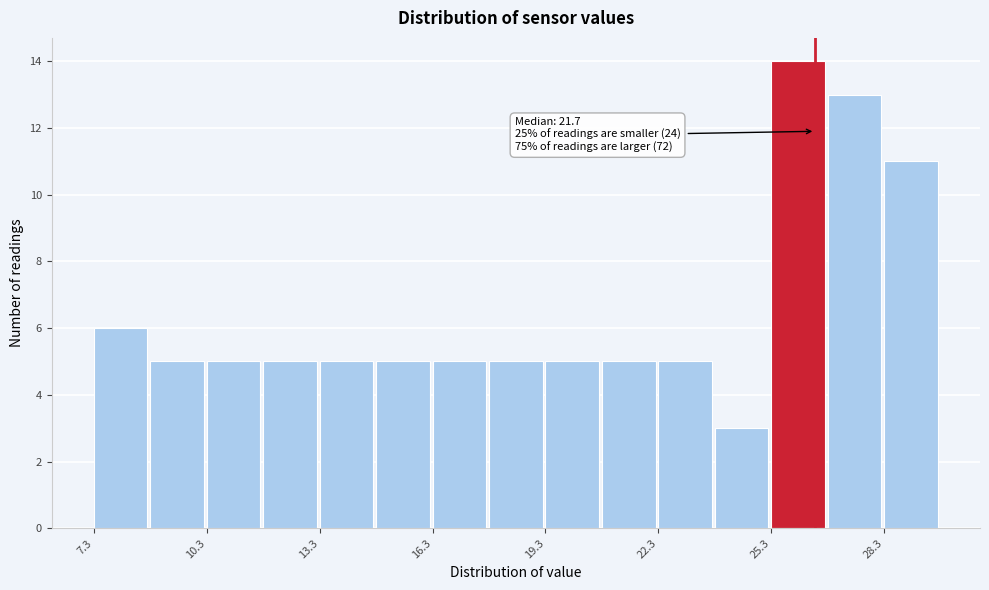

Around what value on the x-axis is the tallest bar? Give the approximate position of its centre, as read against the axis.

26.0